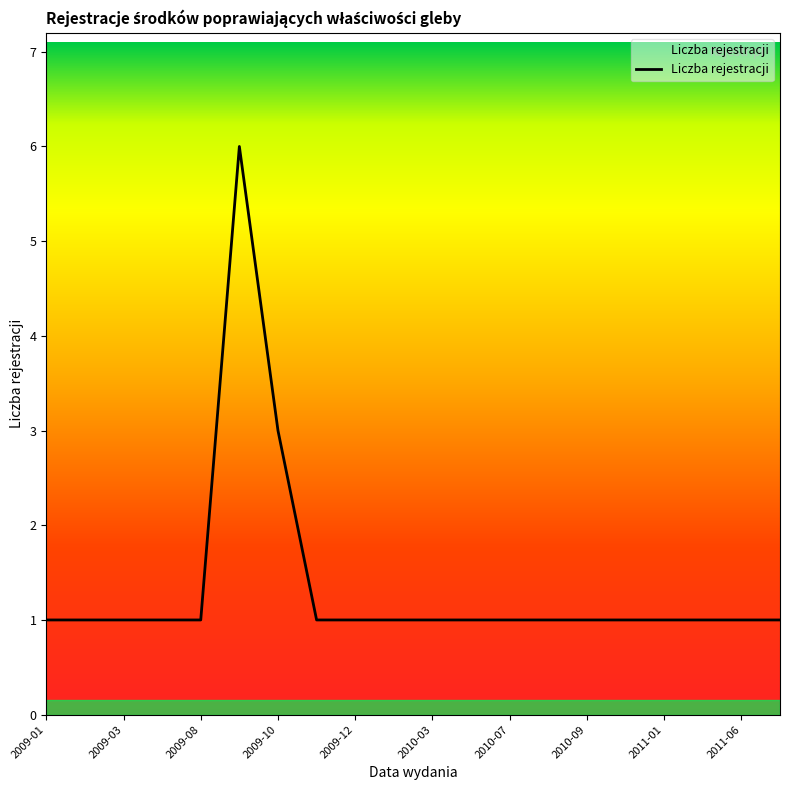

What is the difference between the maximum and minimum values?

5